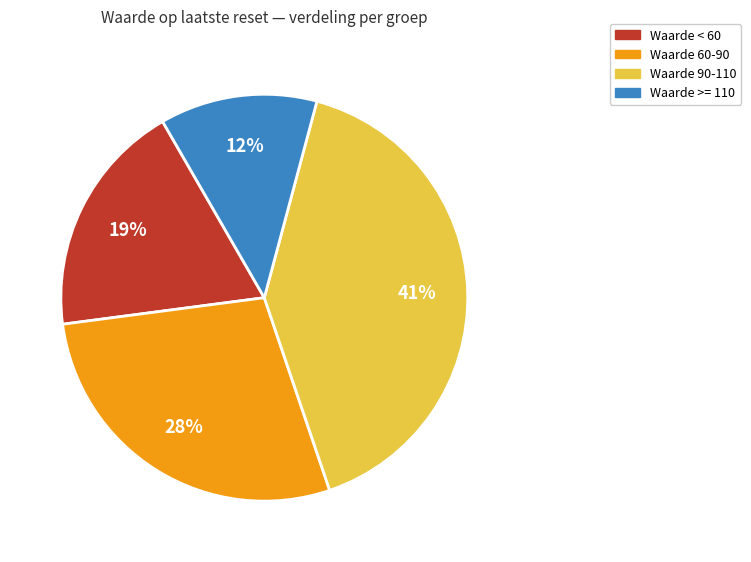

To the nearest percent, what is the average slice percentage?

25%